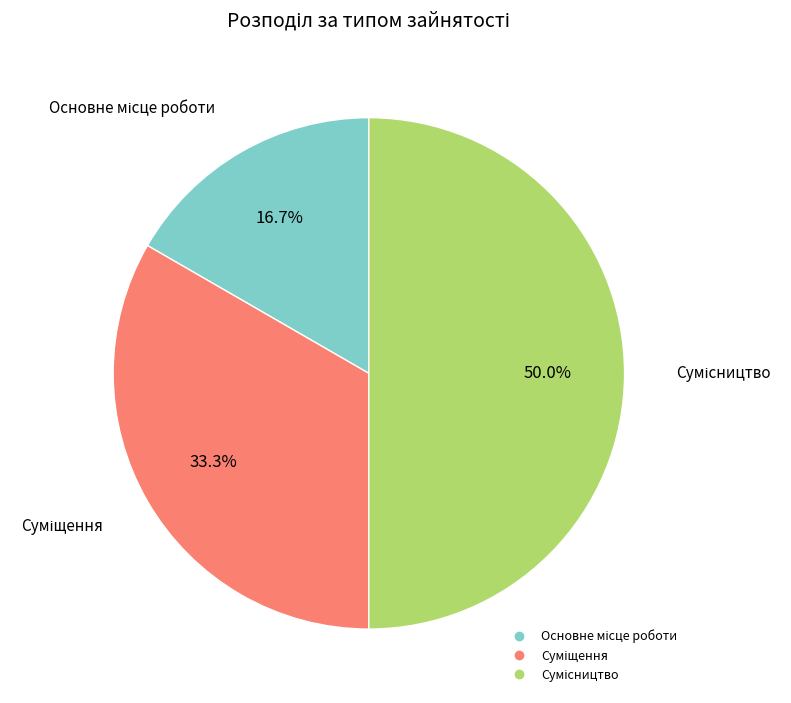

How many segments does this pie chart have?

3